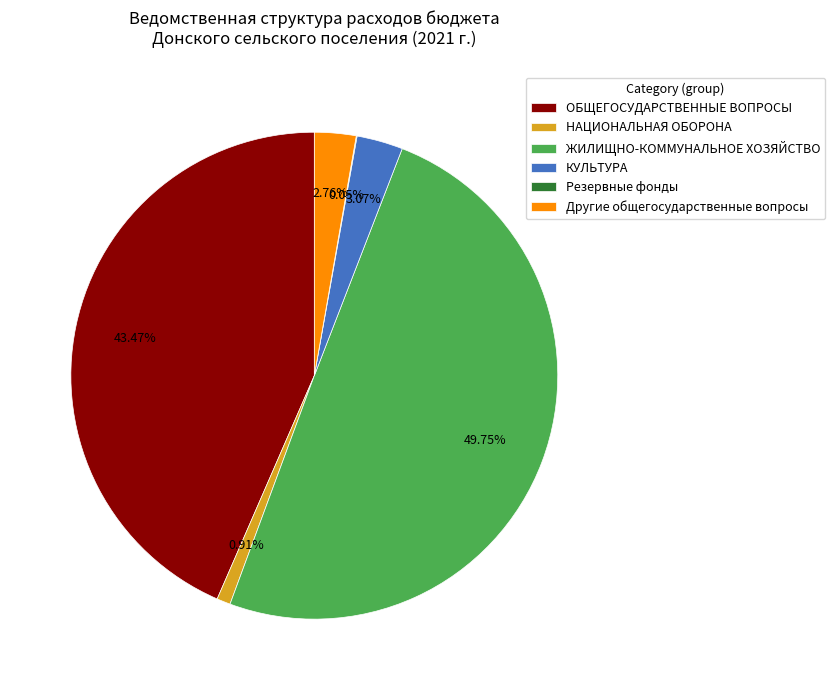

To the nearest percent, what portion does ОБЩЕГОСУДАРСТВЕННЫЕ ВОПРОСЫ represent?

43%